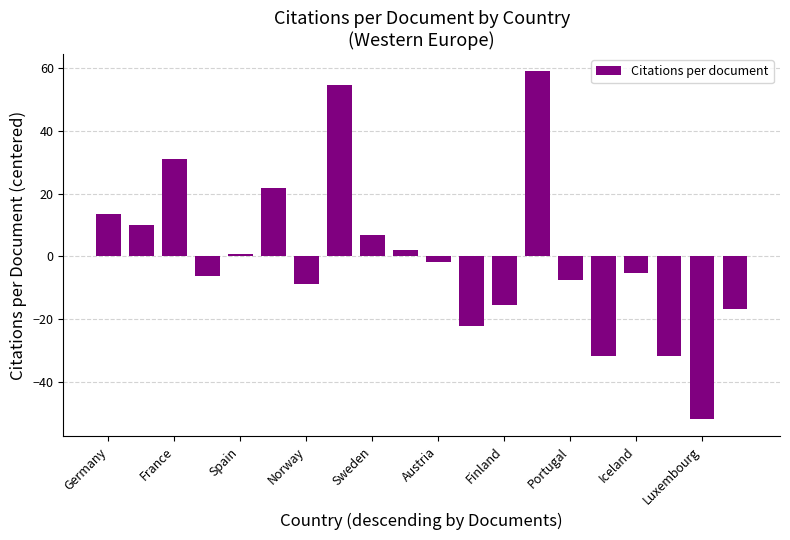

What is the difference between the second highest and second lowest values?

86.5